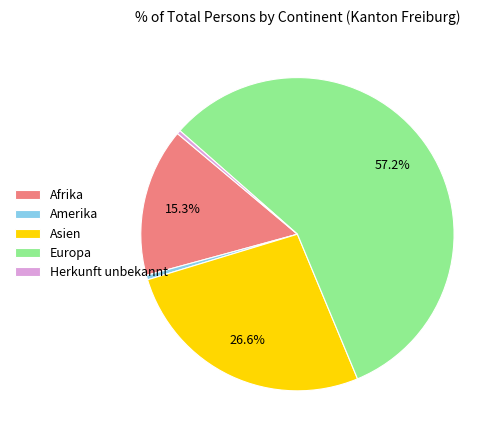

Is Herkunft unbekannt the majority of the pie?

No